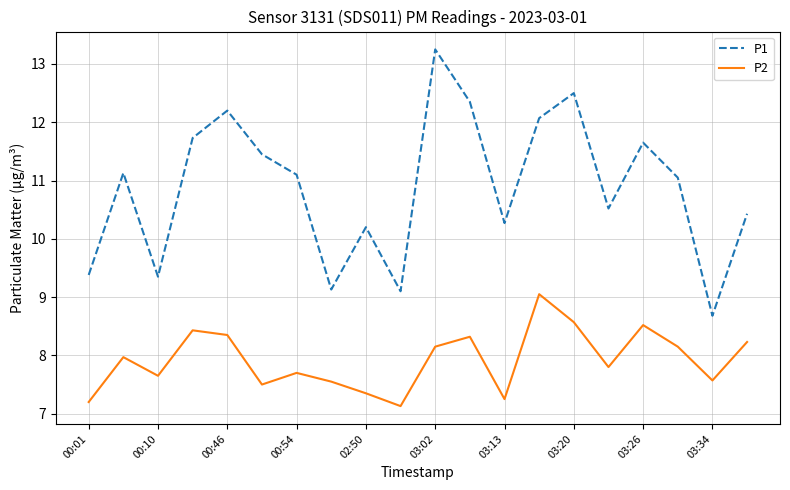

True or false: P2 and P1 cross at least once.

False